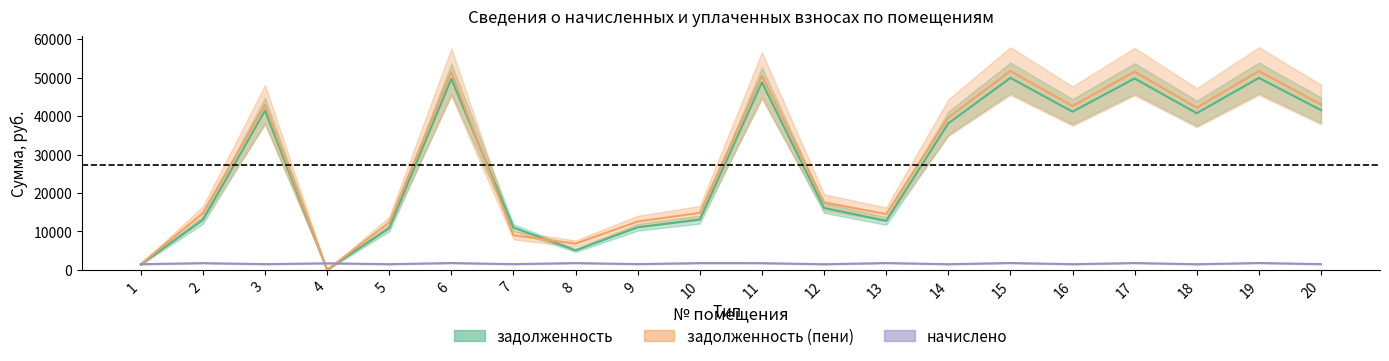

Reading left to right, transcribe all the data shown in this chart.

задолженность: 1406.9	12999.3	41443.6	0.0	10856.0	49682.4	11012.3	5060.9	11077.9	13066.0	48783.7	16108.1	12725.6	38111.8	49932.0	41144.0	49782.4	40744.4	49932.0	41543.5
задолженность (пени): 1466.9	14743.3	42917.6	0.0	12321.2	51449.5	8991.7	6819.1	12566.2	14818.9	50518.9	17564.4	14492.8	39575.2	51708.0	42607.5	51553.0	42193.7	51708.0	43021.1
начислено: 1467.0	1744.0	1474.1	1692.5	1465.2	1767.1	1479.4	1758.2	1488.3	1752.9	1735.1	1456.3	1767.1	1463.4	1776.0	1463.4	1770.7	1449.2	1776.0	1477.6